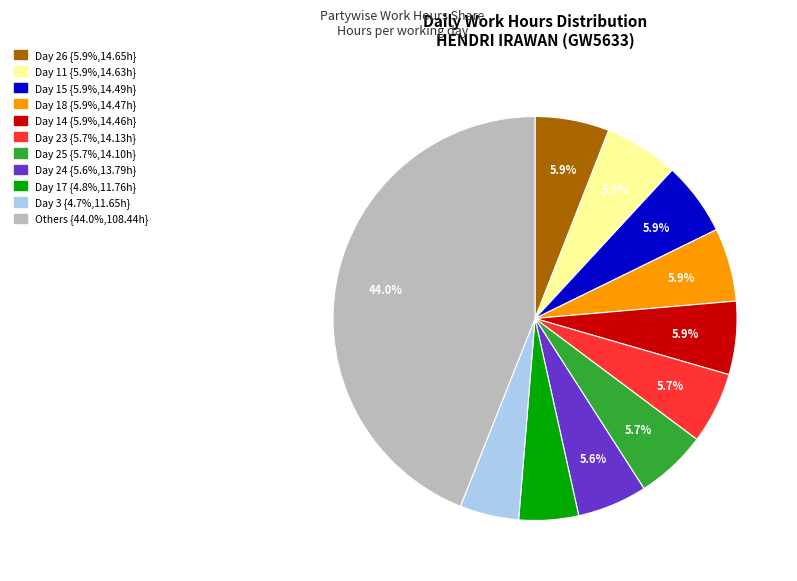

Is there a majority slice in this chart?

No